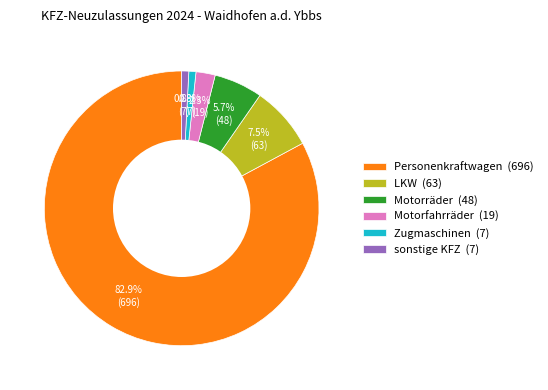

Which slice represents more than half of the pie?

Personenkraftwagen (696)